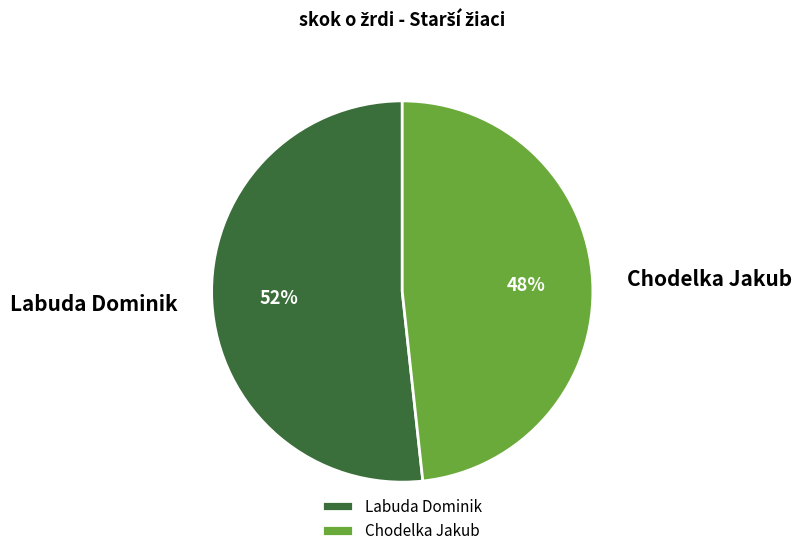

To the nearest percent, what percentage of the pie is Chodelka Jakub?

48%